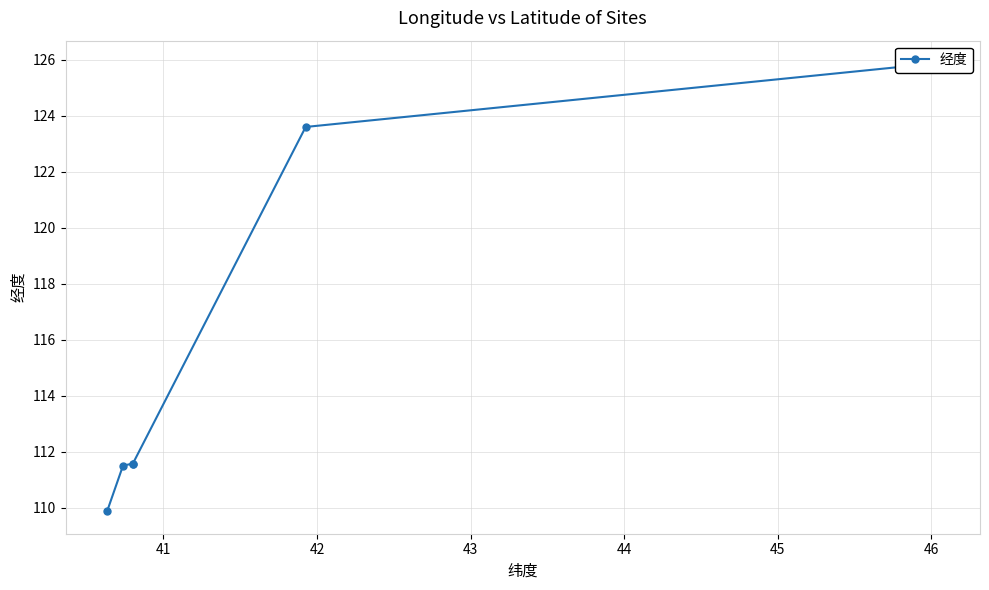

Does the chart have visible grid lines?

Yes